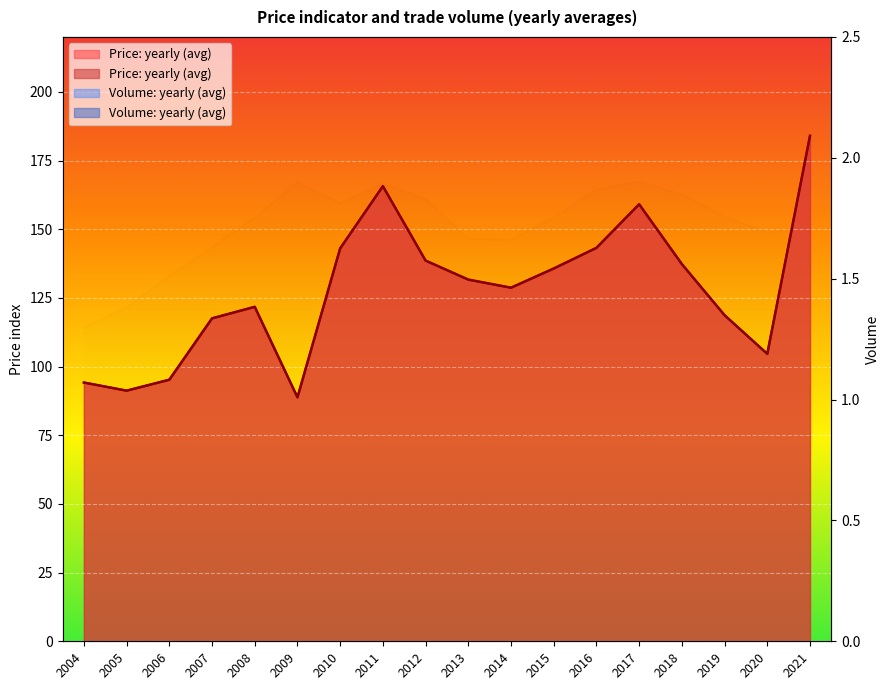

Reading left to right, extract all data points from this chart.

Price: yearly (avg): 2004=94.2	2005=91.2	2006=95.2	2007=117.6	2008=121.8	2009=88.8	2010=143.0	2011=165.7	2012=138.6	2013=131.7	2014=128.7	2015=135.7	2016=143.2	2017=159.1	2018=137.3	2019=118.7	2020=104.6	2021=184.0
Volume: yearly (avg): 2004=1.3	2005=1.4	2006=1.5	2007=1.6	2008=1.8	2009=1.9	2010=1.8	2011=1.9	2012=1.8	2013=1.7	2014=1.7	2015=1.8	2016=1.9	2017=1.9	2018=1.8	2019=1.8	2020=1.7	2021=1.7